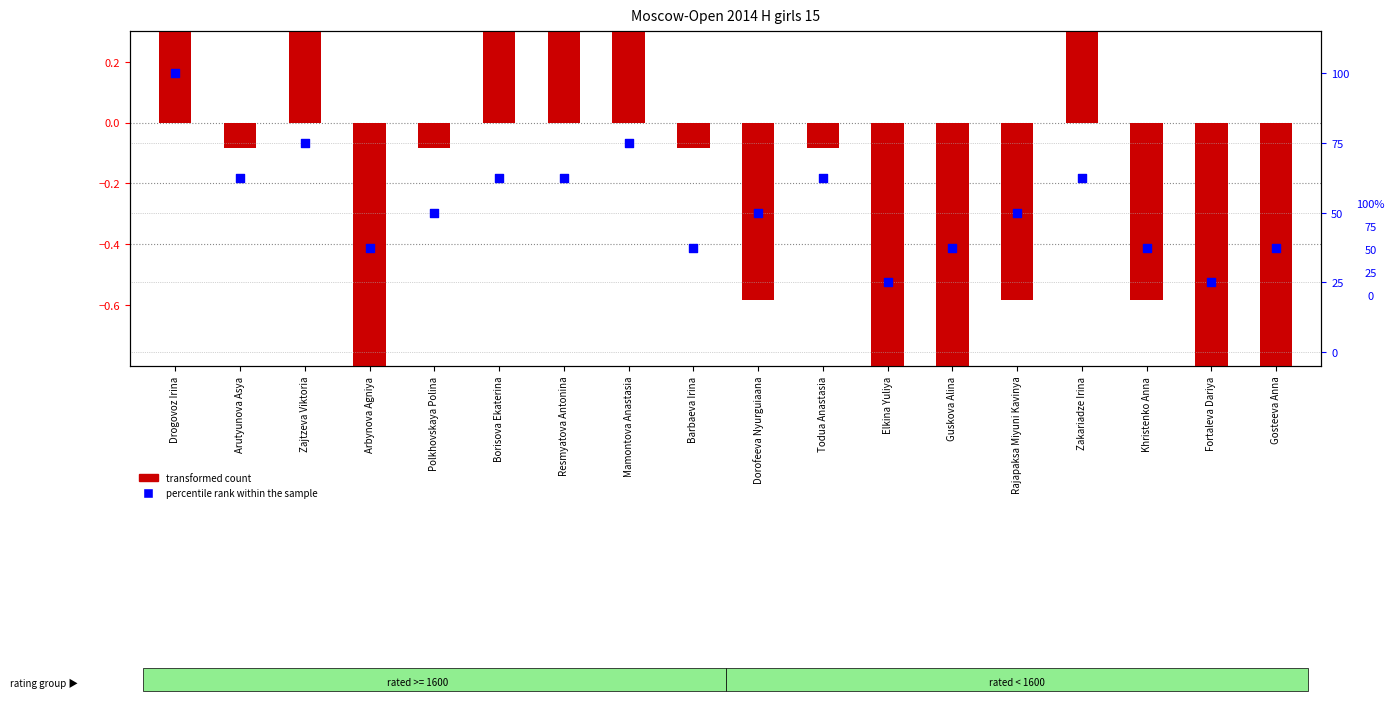

Which series reaches the maximum Y coordinate?

percentile rank within the sample